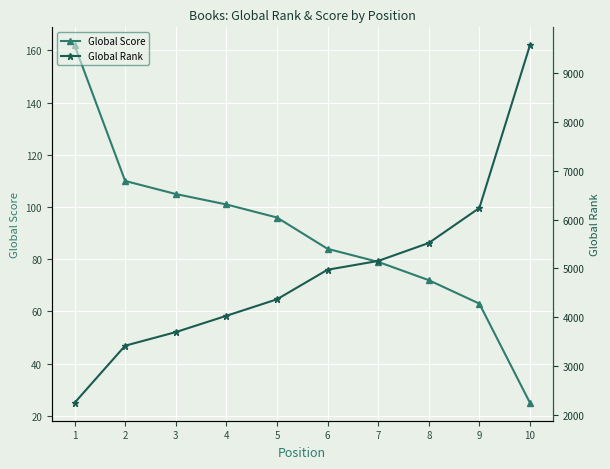

Reading right to left, list all the values displayed in this chart.

Global Score: 10=25	9=63	8=72	7=79	6=84	5=96	4=101	3=105	2=110	1=162
Global Rank: 10=9574	9=6239	8=5522	7=5154	6=4974	5=4368	4=4030	3=3696	2=3418	1=2247